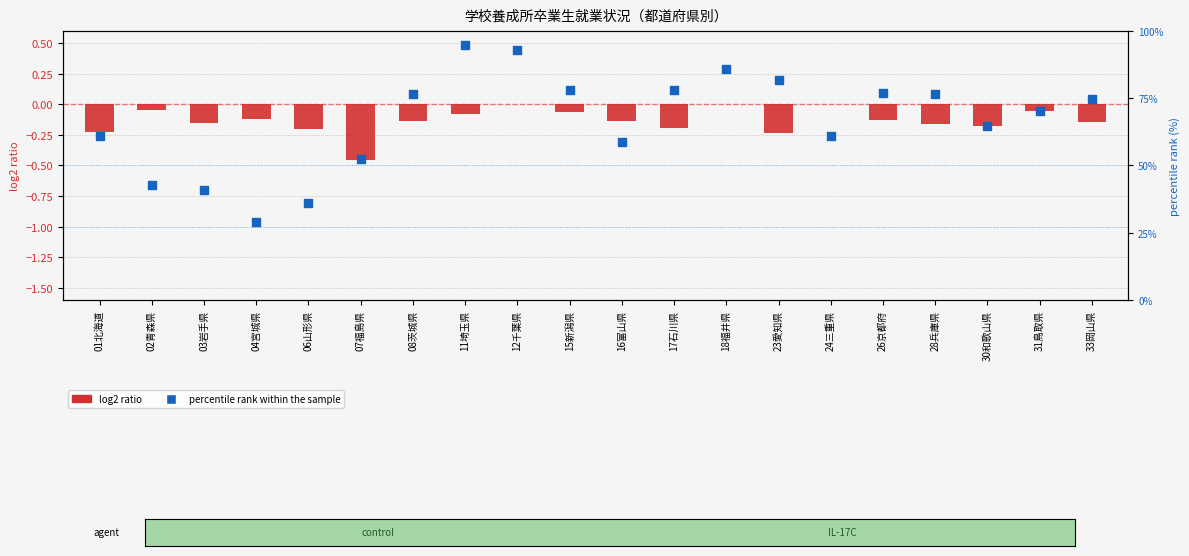

Is the value of log2 ratio at 11埼玉県 greater than the value of percentile rank within the sample at 26京都府?

No